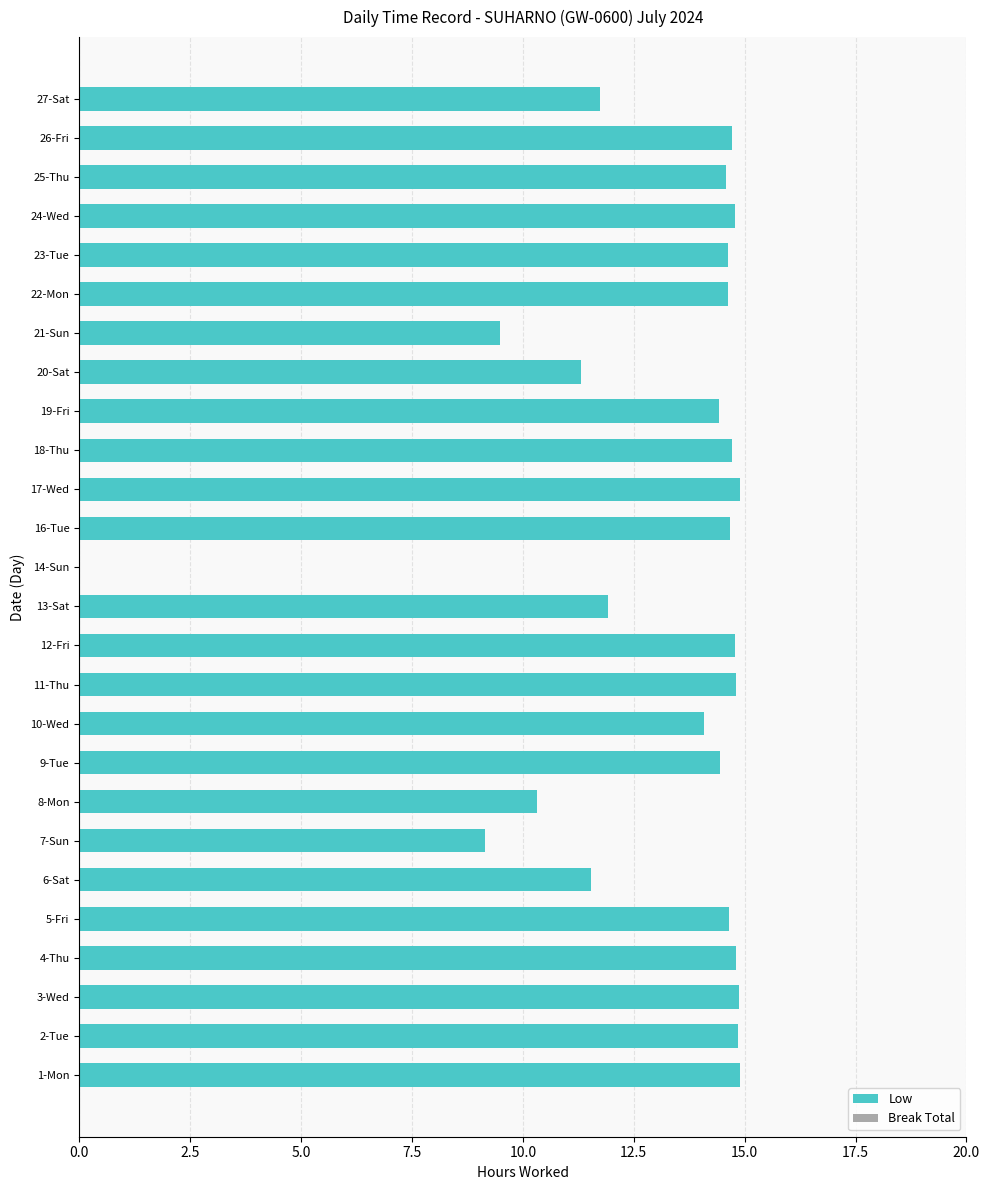

Count the number of categories in the chart.

26